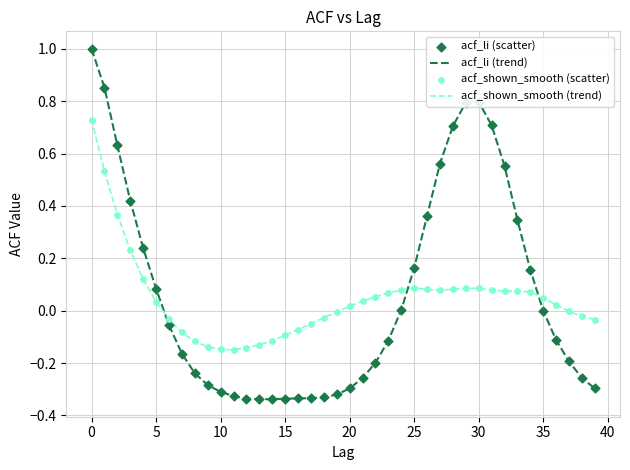

Which series has the largest range (max minus min)?

acf_li (trend)